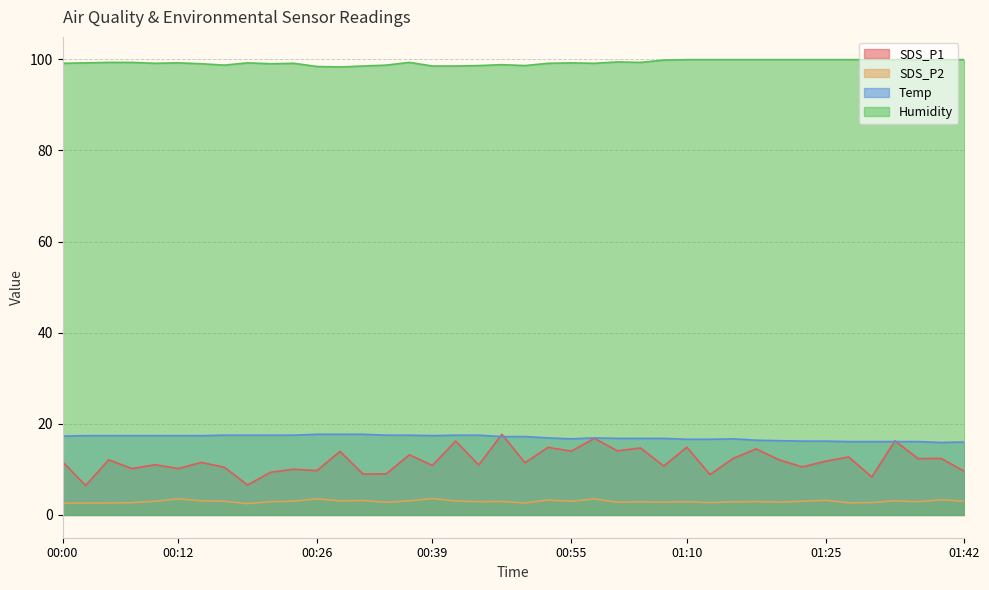

Reading right to left, what are all the values shown in this chart?

SDS_P1: 9.6	12.4	12.4	16.3	8.3	12.7	11.8	10.5	12.1	14.5	12.4	8.9	14.9	10.7	14.7	14.1	16.8	14.0	14.8	11.5	17.7	11.0	16.2	10.9	13.2	9.0	9.0	13.9	9.7	10.0	9.4	6.6	10.5	11.5	10.2	11.0	10.2	12.1	6.5	11.7
SDS_P2: 3.0	3.3	2.9	3.1	2.7	2.7	3.2	3.0	2.8	2.9	2.9	2.7	2.9	2.8	2.9	2.8	3.5	3.0	3.3	2.6	3.0	2.9	3.1	3.6	3.1	2.8	3.2	3.1	3.5	3.0	2.9	2.5	3.0	3.1	3.5	3.0	2.7	2.6	2.6	2.6
Temp: 16.0	15.9	16.1	16.1	16.1	16.1	16.2	16.2	16.3	16.4	16.7	16.6	16.6	16.8	16.8	16.8	16.9	16.7	16.9	17.2	17.2	17.5	17.5	17.4	17.5	17.5	17.7	17.7	17.7	17.5	17.5	17.5	17.5	17.4	17.4	17.4	17.4	17.4	17.4	17.3
Humidity: 99.9	99.9	99.9	99.9	99.9	99.9	99.9	99.9	99.9	99.9	99.9	99.9	99.9	99.8	99.3	99.4	99.1	99.2	99.1	98.6	98.8	98.6	98.5	98.5	99.3	98.7	98.5	98.3	98.4	99.1	99.0	99.2	98.7	99.0	99.2	99.1	99.3	99.3	99.2	99.1